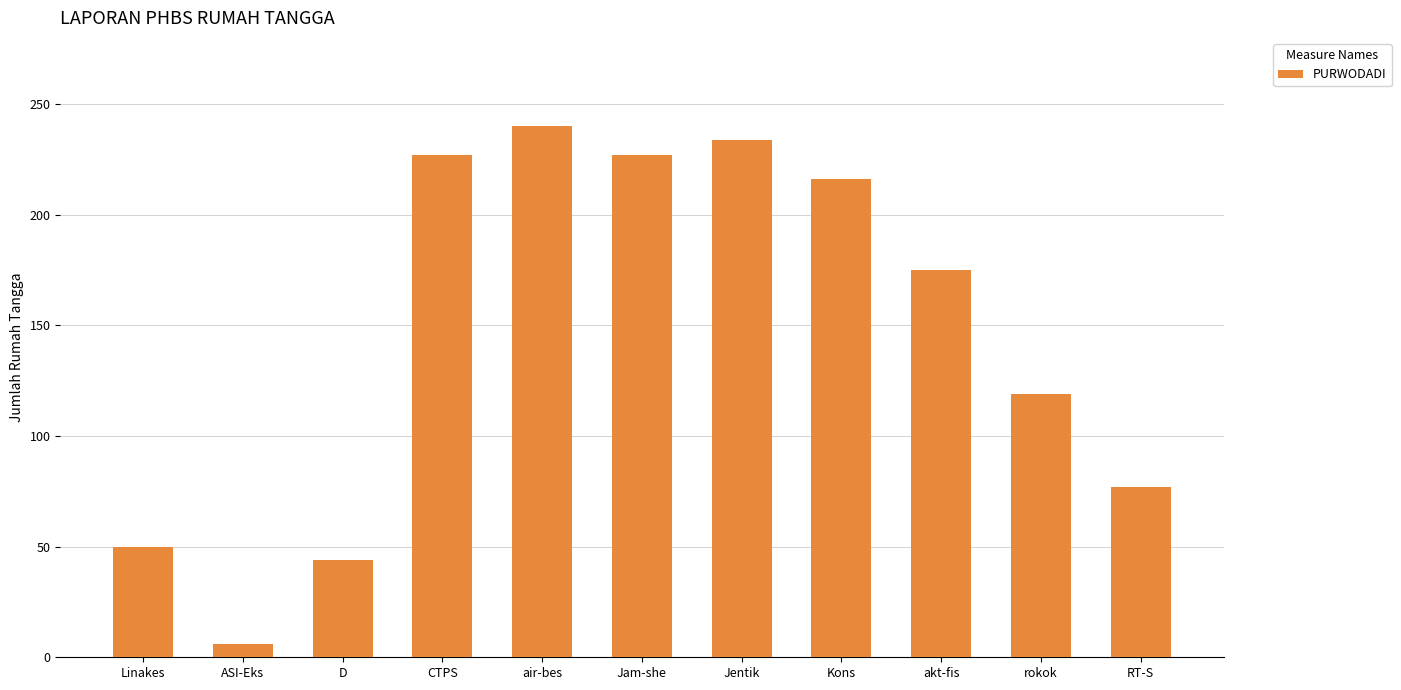

Count the number of categories in the chart.

11